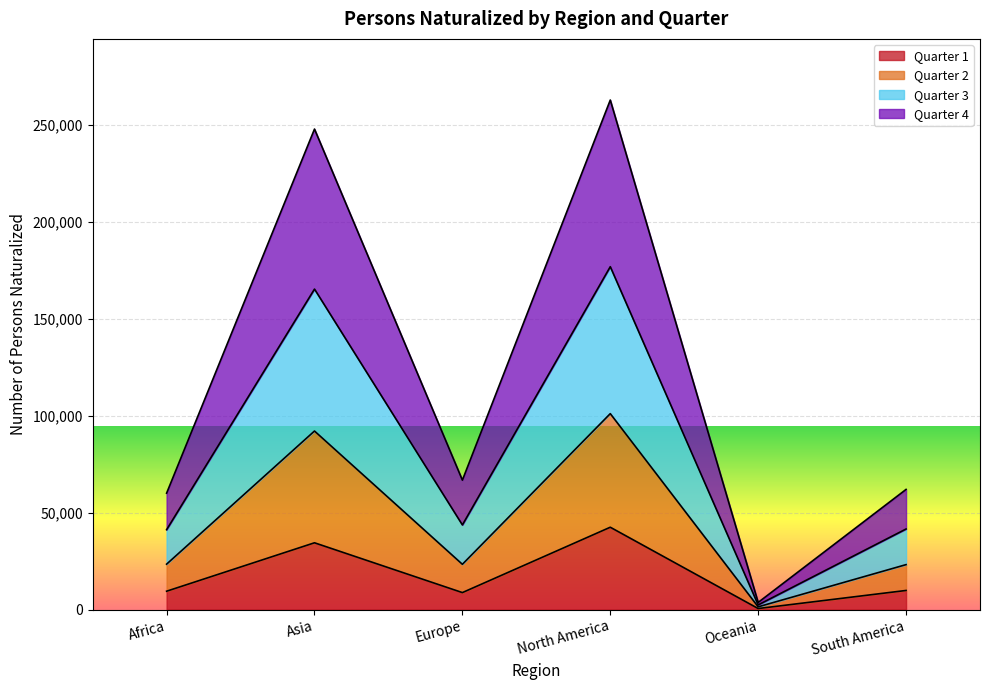

Which category has the highest value in the Quarter 1 series?

North America